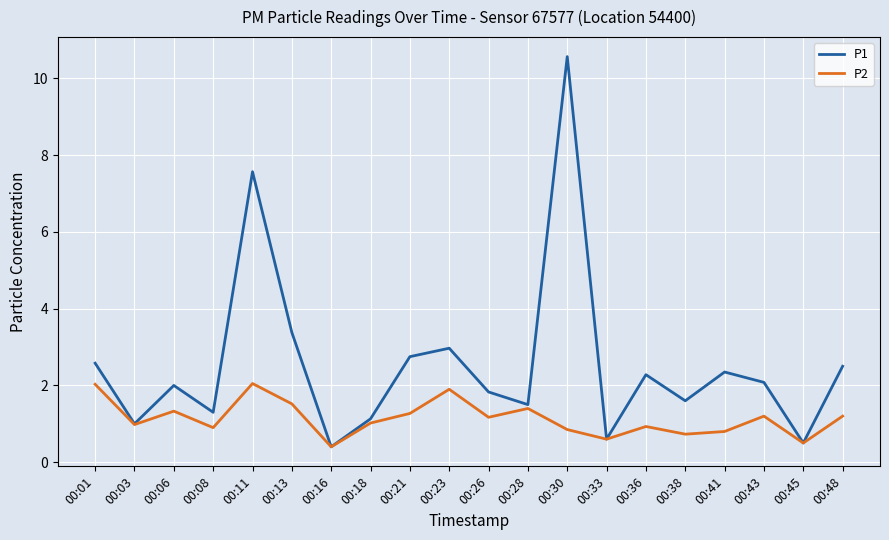

True or false: P2 has more than 2 points higher than both neighbors.

True